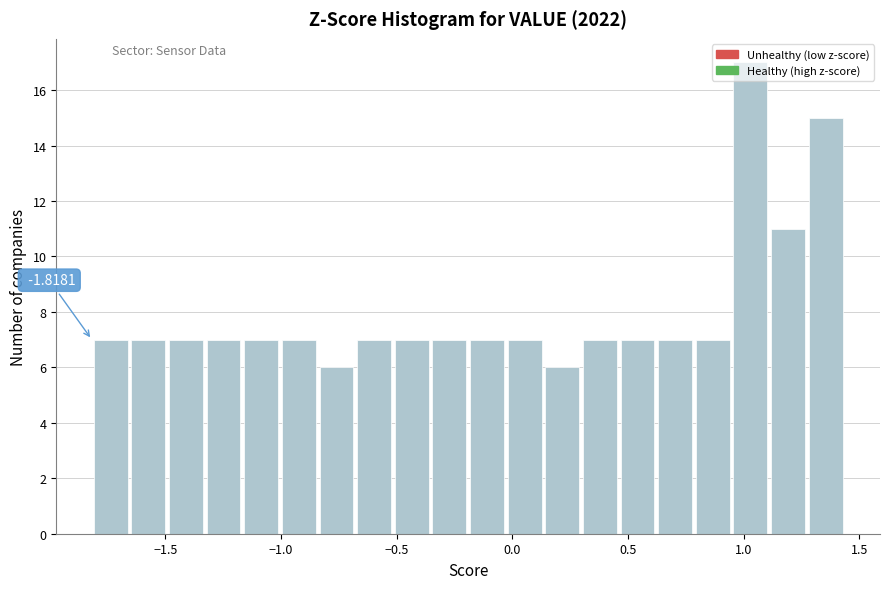

Read against the x-axis, roughly where is the centre of the tallest bar?

1.05